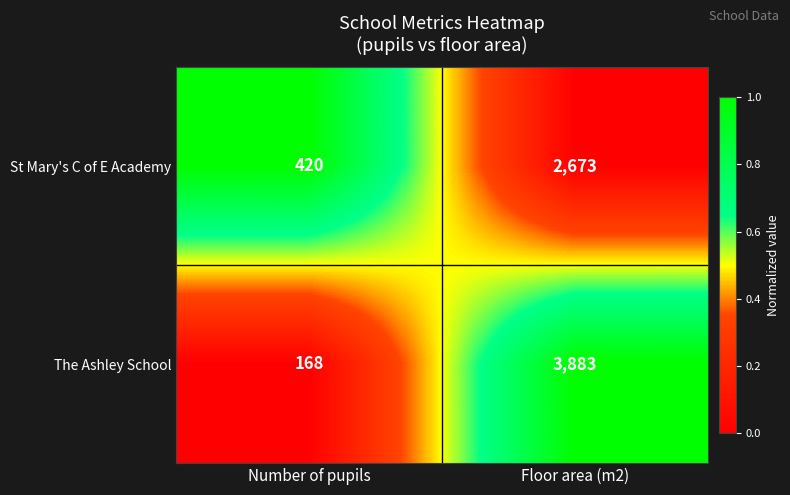

Reading right to left, list all the values displayed in this chart.

St Mary's C of E Academy: Floor area (m2)=2673	Number of pupils=420
The Ashley School: Floor area (m2)=3883	Number of pupils=168